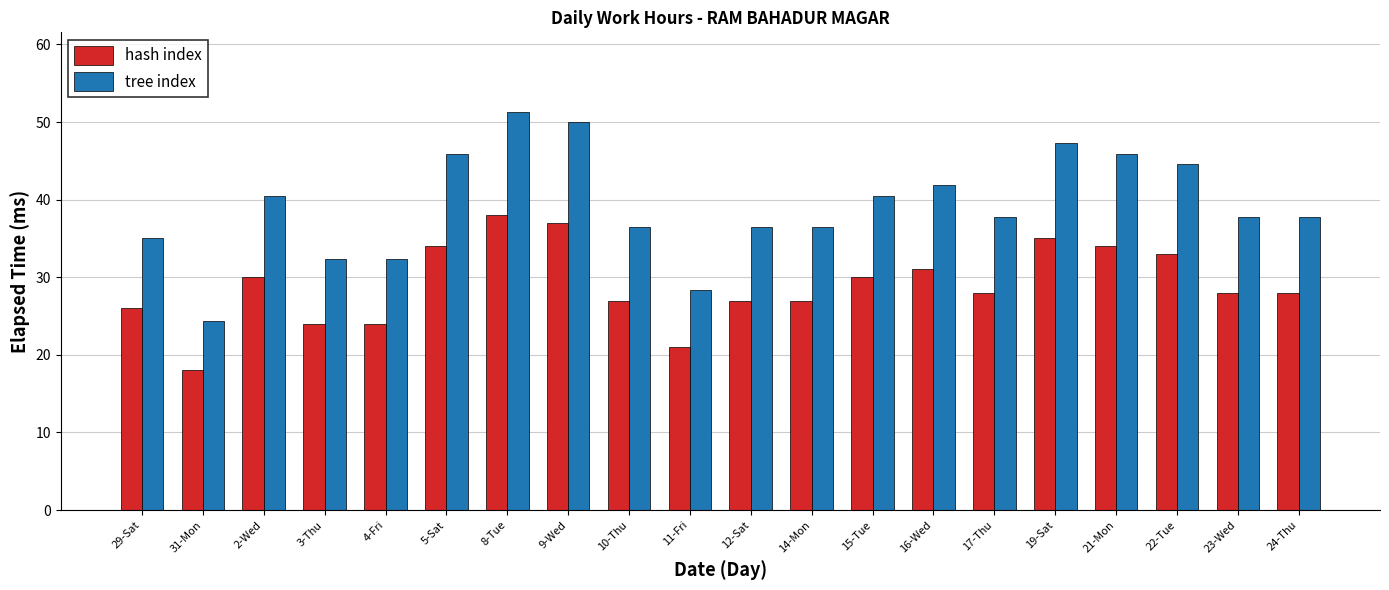

True or false: hash index has a value of 37.0 at 9-Wed.

True